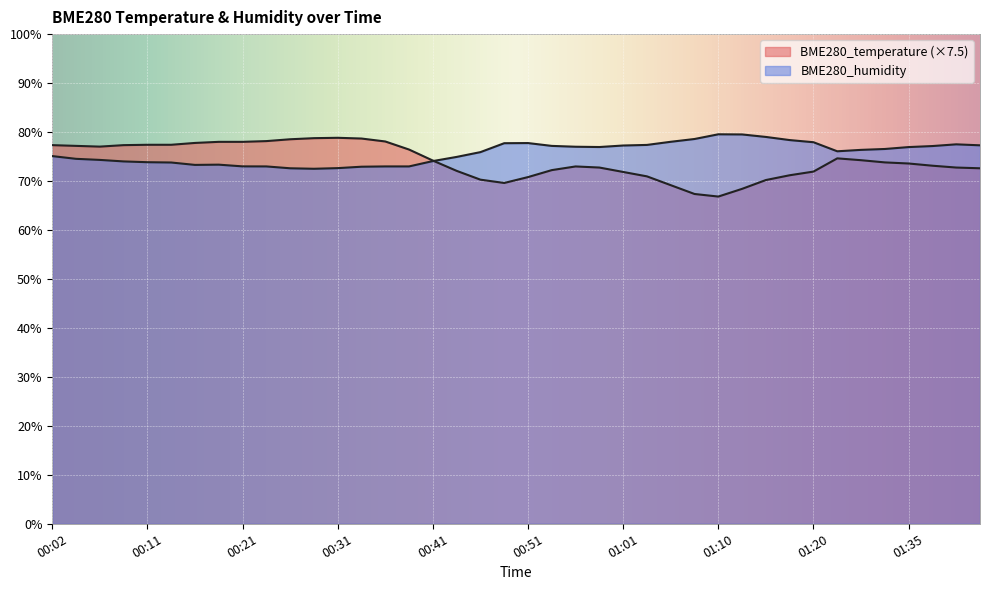

Between 00:19 and 01:20, which series saw the biggest shift?

BME280_temperature